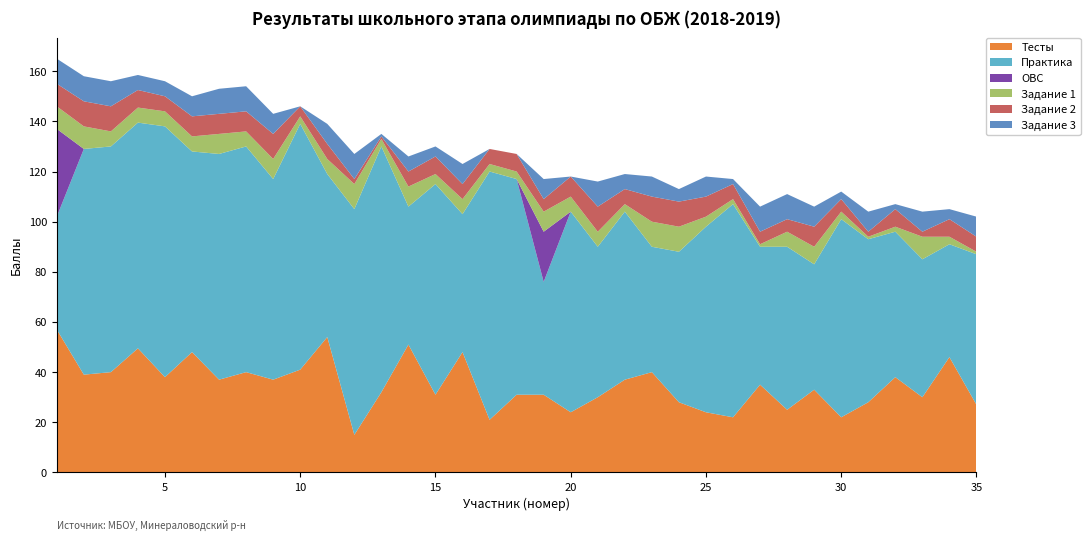

Reading right to left, transcribe all the data shown in this chart.

Тесты: 27.0	46.0	30.0	38.0	28.0	22.0	33.0	25.0	35.0	22.0	24.0	28.0	40.0	37.0	30.0	24.0	31.0	31.0	21.0	48.0	31.0	51.0	32.0	15.0	54.0	41.0	37.0	40.0	37.0	48.0	38.0	49.5	40.0	39.0	57.0
Практика: 60.0	45.0	55.0	58.0	65.0	79.0	50.0	65.0	55.0	85.0	74.0	60.0	50.0	67.0	60.0	80.0	45.0	86.0	99.0	55.0	84.0	55.0	98.0	90.0	65.0	98.0	80.0	90.0	90.0	80.0	100.0	90.0	90.0	90.0	45.0
ОВС: 0.0	0.0	0.0	0.0	0.0	0.0	0.0	0.0	0.0	0.0	0.0	0.0	0.0	0.0	0.0	0.0	20.0	0.0	0.0	0.0	0.0	0.0	0.0	0.0	0.0	0.0	0.0	0.0	0.0	0.0	0.0	0.0	0.0	0.0	35.0
Задание 1: 1.0	3.0	9.0	2.0	1.0	3.0	7.0	6.0	1.0	2.0	4.0	10.0	10.0	3.0	6.0	6.0	8.0	3.0	3.0	6.0	4.0	8.0	3.0	10.0	6.0	3.0	8.0	6.0	8.0	6.0	6.0	6.0	6.0	9.0	9.0
Задание 2: 6.0	7.0	2.0	7.0	2.0	5.0	8.0	5.0	5.0	6.0	8.0	10.0	10.0	6.0	10.0	8.0	5.0	7.0	6.0	6.0	7.0	6.0	1.0	2.0	6.0	4.0	10.0	8.0	8.0	8.0	6.0	7.0	10.0	10.0	9.0
Задание 3: 8.0	4.0	8.0	2.0	8.0	3.0	8.0	10.0	10.0	2.0	8.0	5.0	8.0	6.0	10.0	0.0	8.0	0.0	0.0	8.0	4.0	6.0	1.0	10.0	8.0	0.0	8.0	10.0	10.0	8.0	6.0	6.0	10.0	10.0	10.0